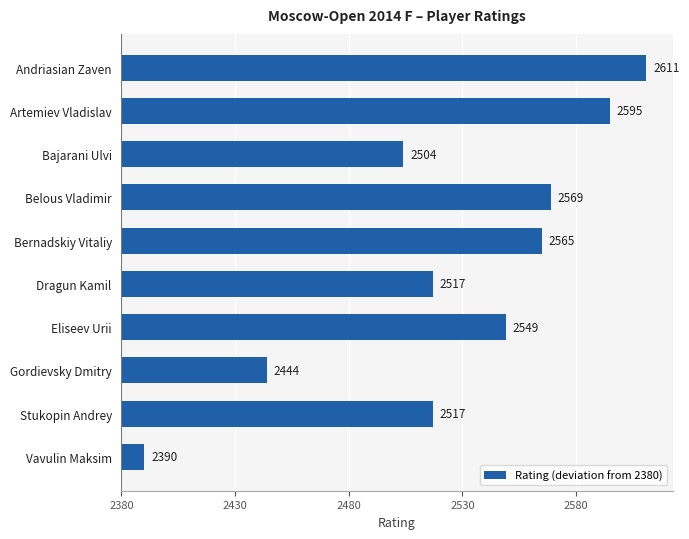

What is the minimum value shown in the chart?

10